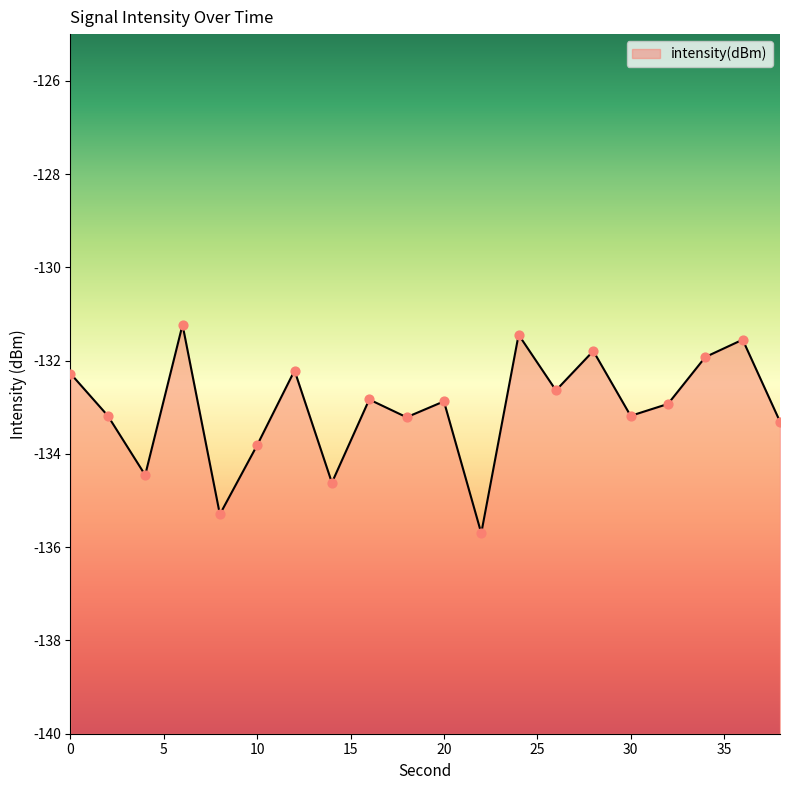

Between 14 and 18, which is larger?

18